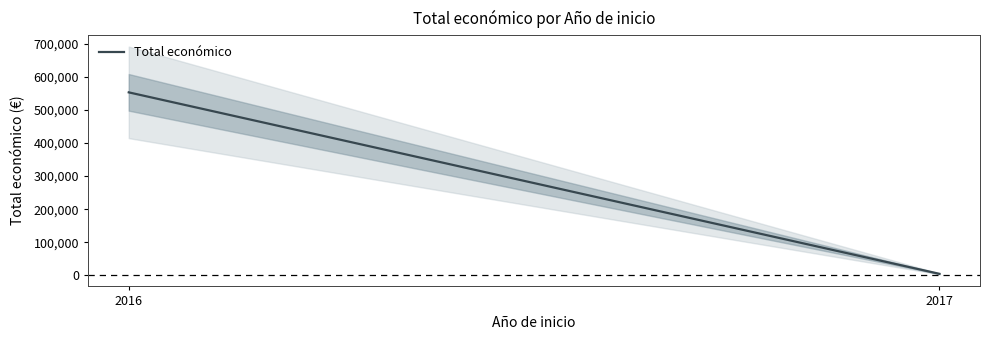

Does the chart have visible grid lines?

No